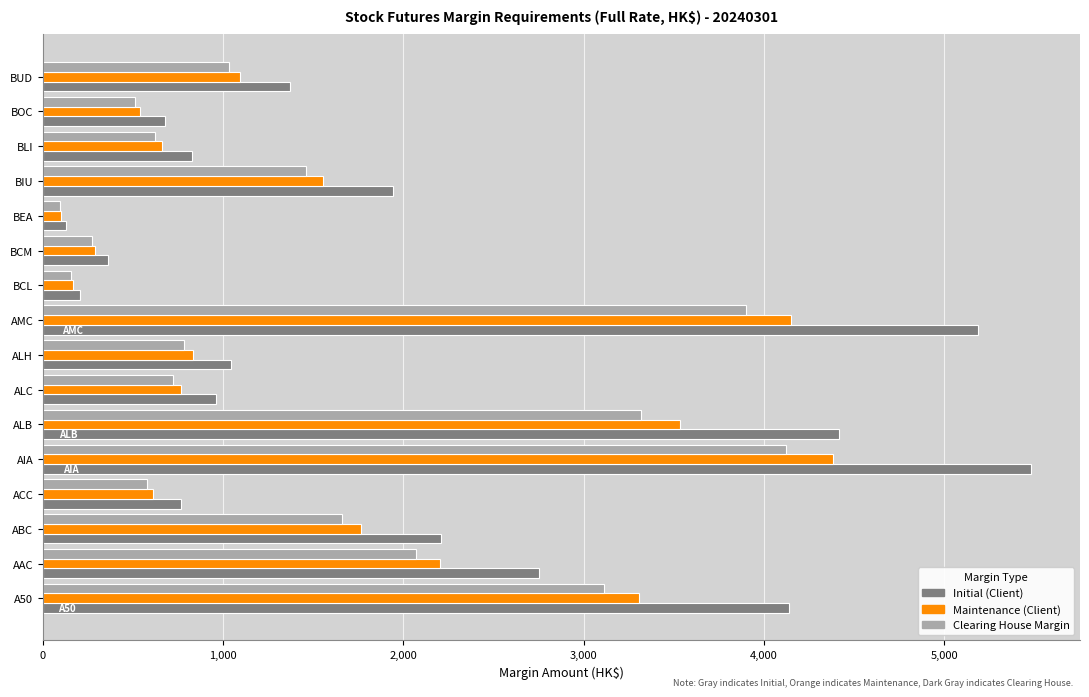

What is the maximum value shown in the chart?

5479